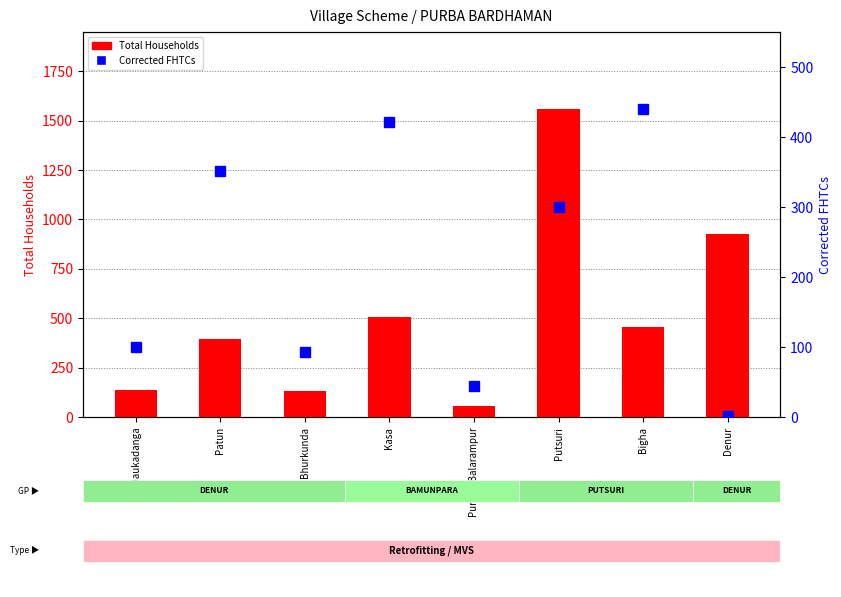

What is the difference between the Corrected FHTCs values at Putsuri and Bigha?

140